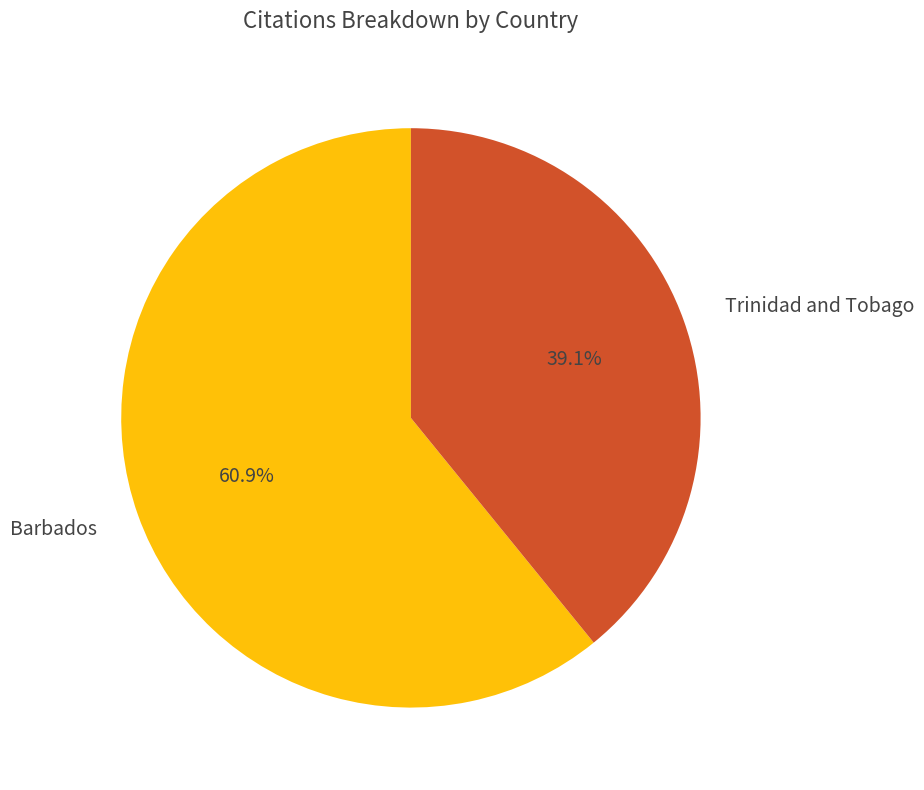

To the nearest percent, what percentage of the pie is Trinidad and Tobago?

39%